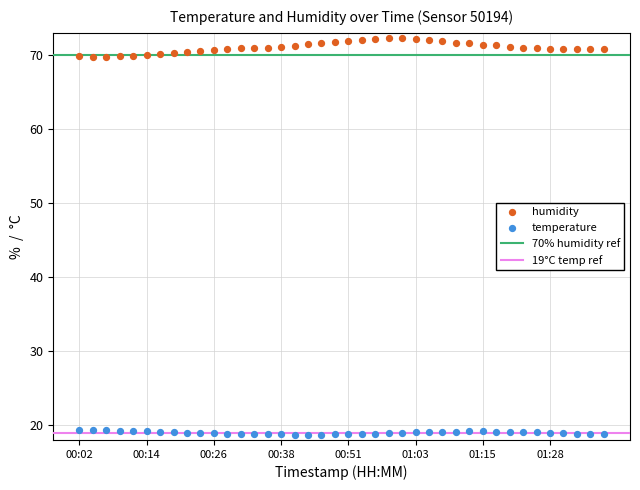

Which series reaches the maximum Y coordinate?

humidity